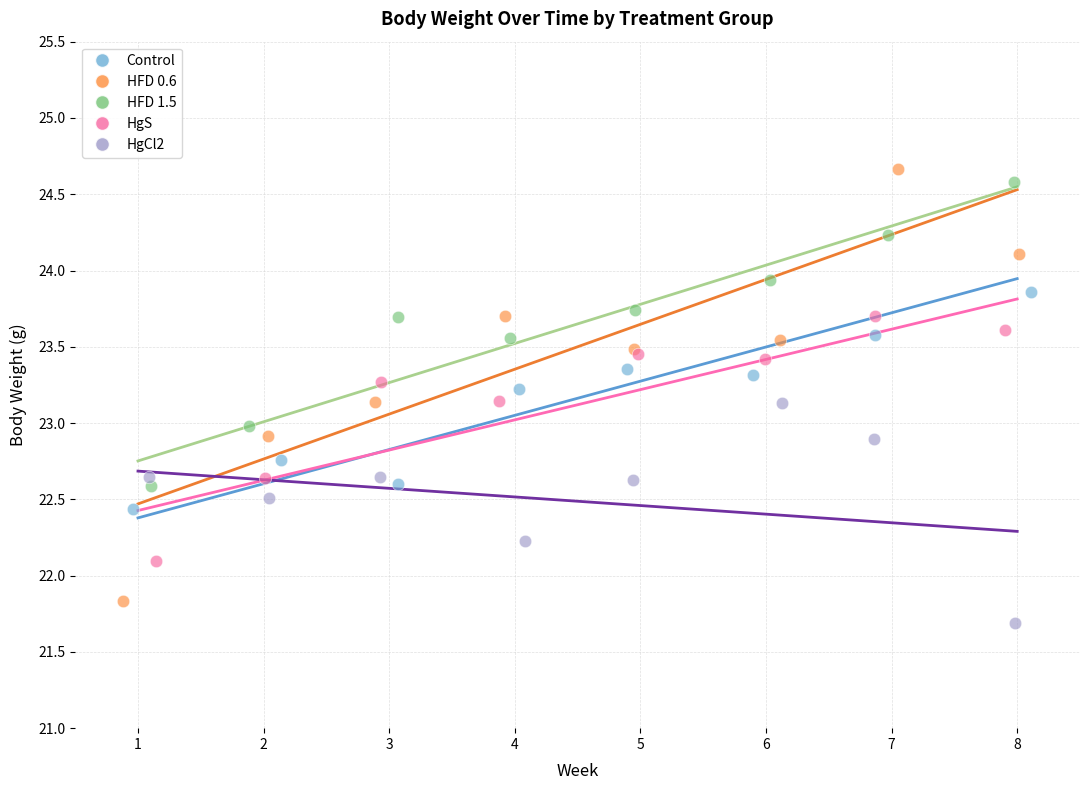

What are all the series names shown in the legend?

Control, HFD 0.6, HFD 1.5, HgS, HgCl2